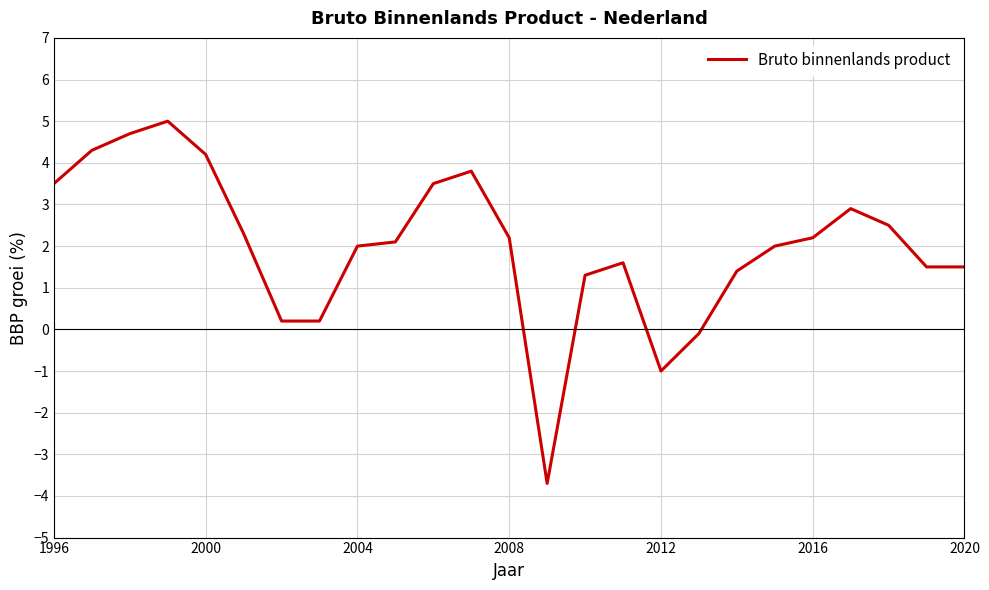

What is the difference between the maximum and minimum values?

8.7